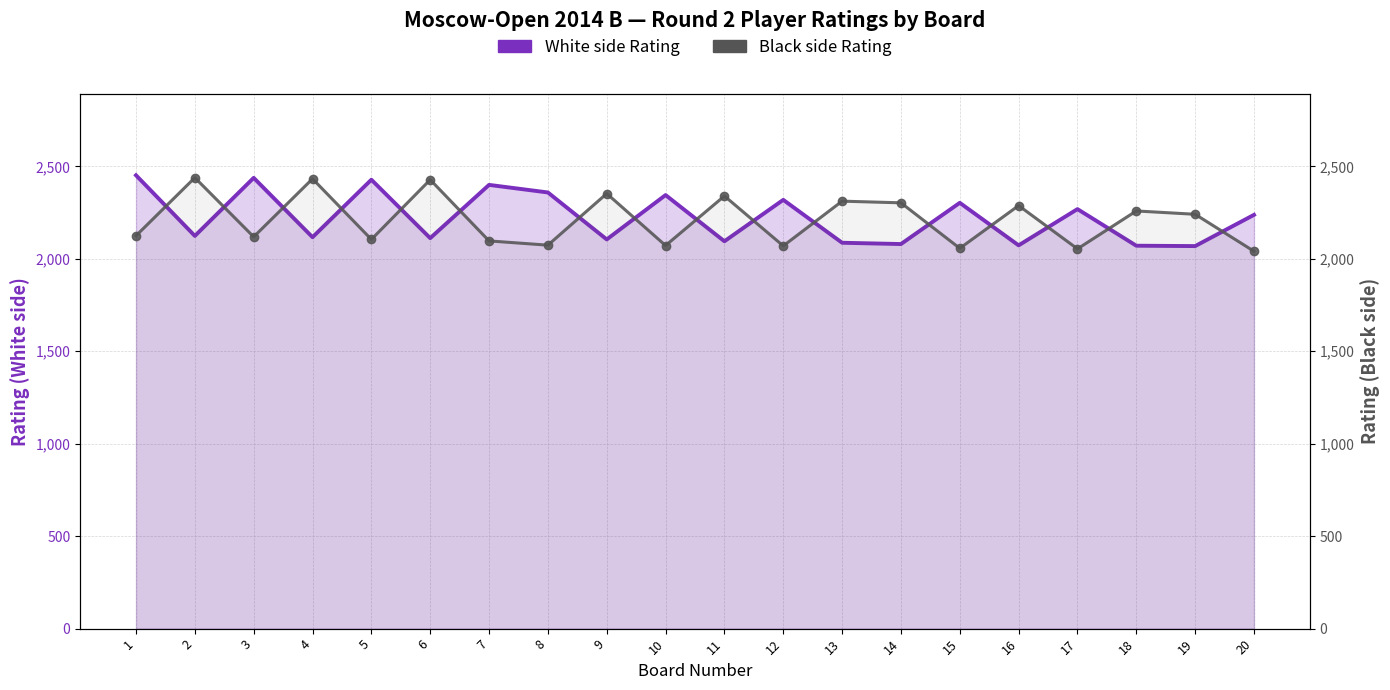

Reading right to left, extract all data points from this chart.

White side Rating: 20=2238	19=2069	18=2071	17=2269	16=2073	15=2303	14=2080	13=2087	12=2319	11=2095	10=2345	9=2105	8=2359	7=2400	6=2112	5=2428	4=2117	3=2438	2=2124	1=2452
Black side Rating: 20=2041	19=2241	18=2259	17=2054	16=2288	15=2057	14=2303	13=2312	12=2070	11=2340	10=2072	9=2353	8=2074	7=2097	6=2428	5=2105	4=2433	3=2119	2=2439	1=2125